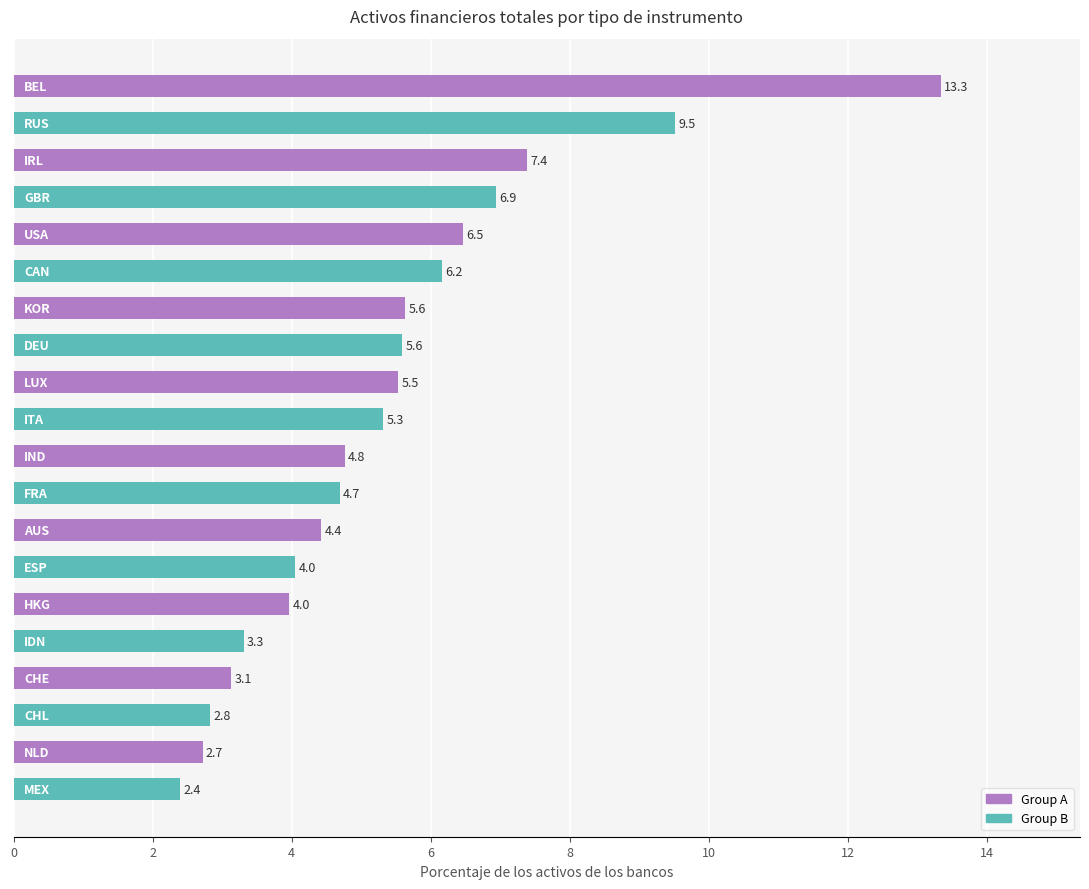

What is the value of the 7th bar from the top?

5.6